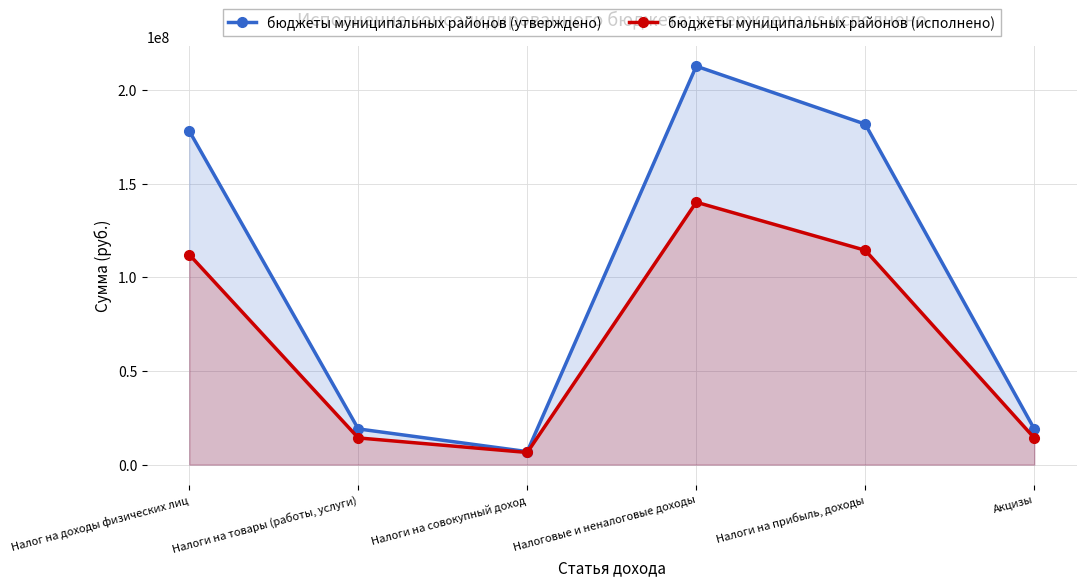

What position from the left is Налоги на прибыль, доходы?

5